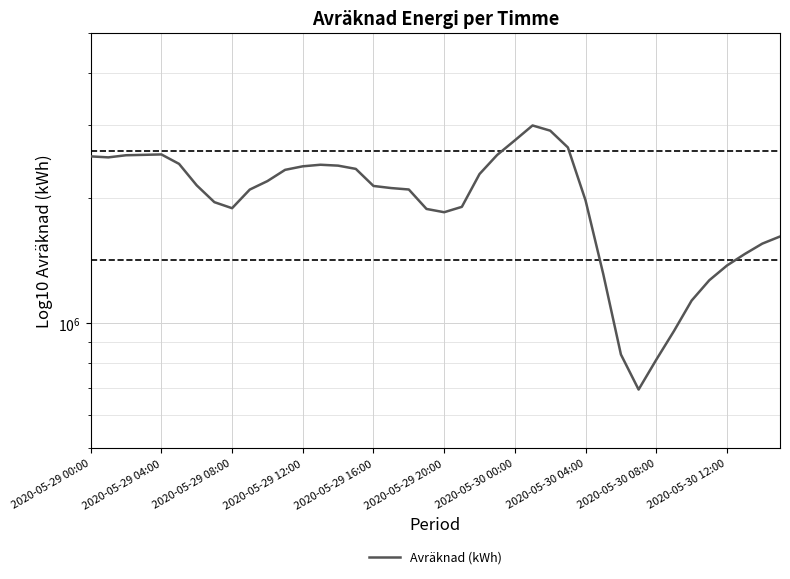

Count the number of categories in the chart.

40